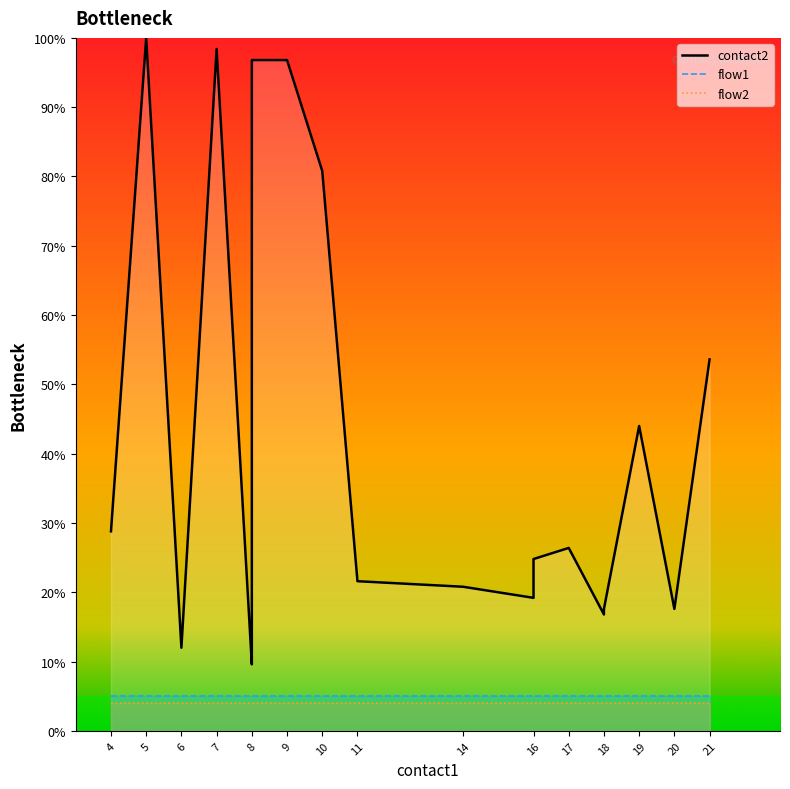

True or false: flow1 line and contact2 line intersect in this chart.

False